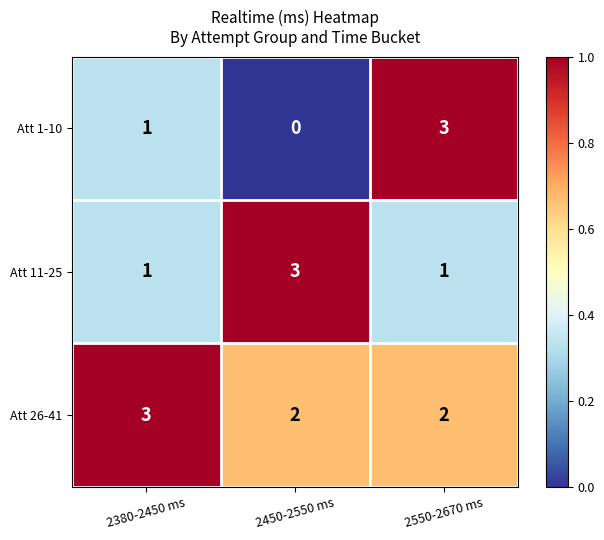

How many Att 1-10 values are between 0 and 3?

3